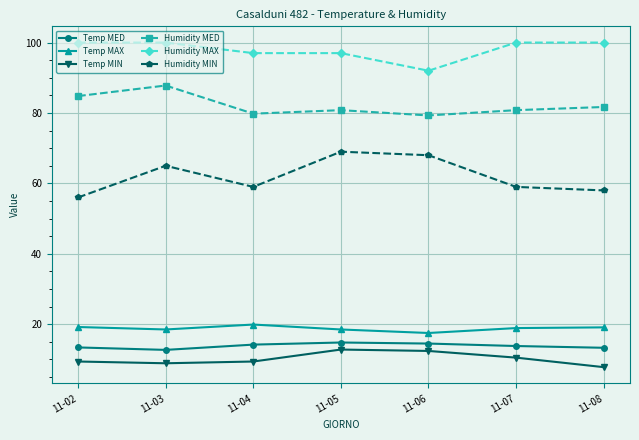

At which label does Humidity MIN reach its minimum?

11-02